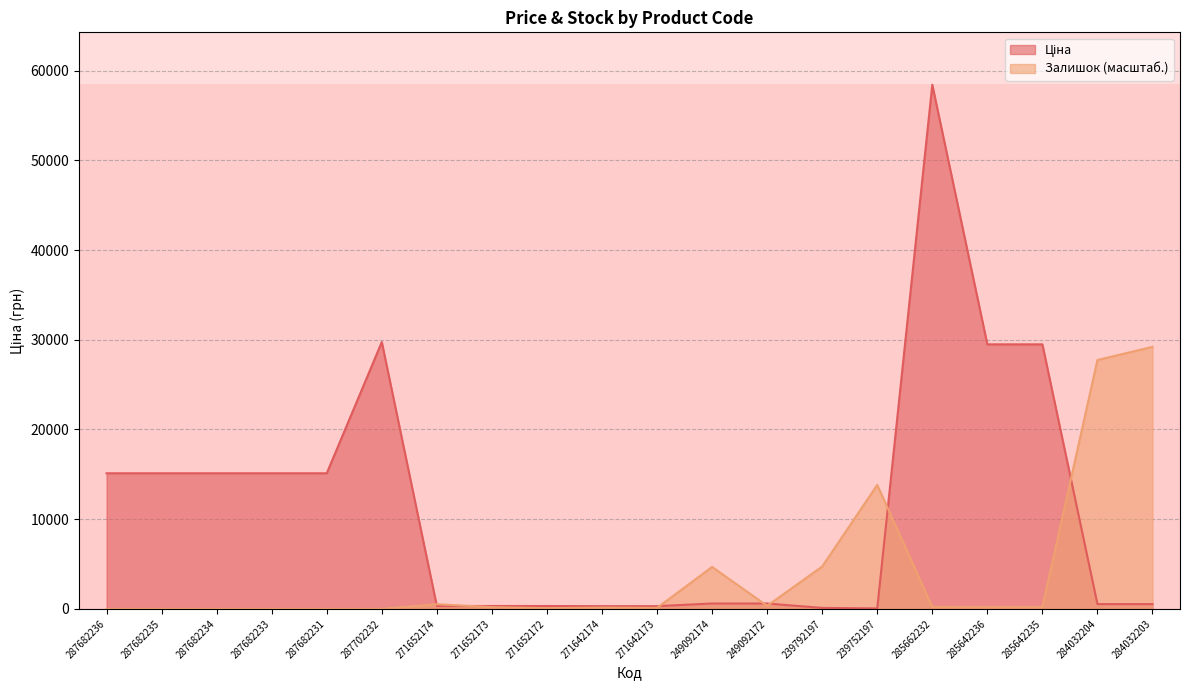

Is the value of Ціна at 249092174 greater than the value of Залишок at 271642174?

Yes